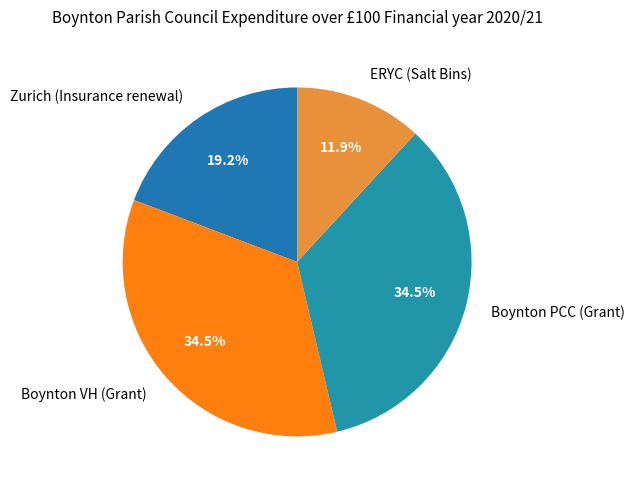

What is the ratio of the value at Boynton PCC (Grant) to the value at ERYC (Salt Bins)?

2.9